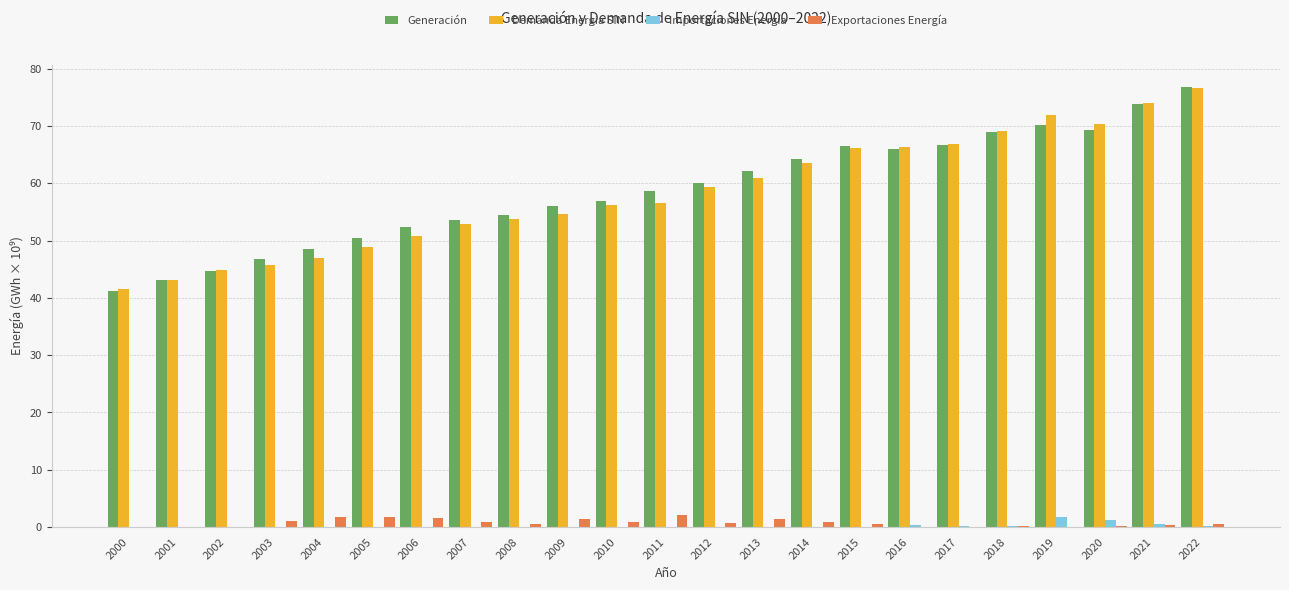

What is the sum of all Exportaciones Energía values?

16.7